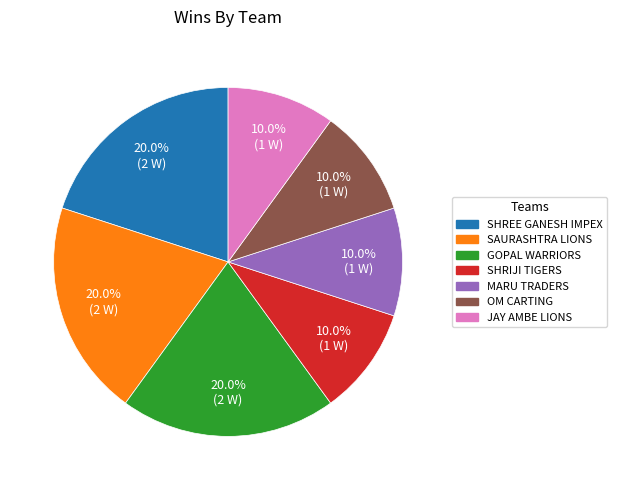

Is there a majority slice in this chart?

No